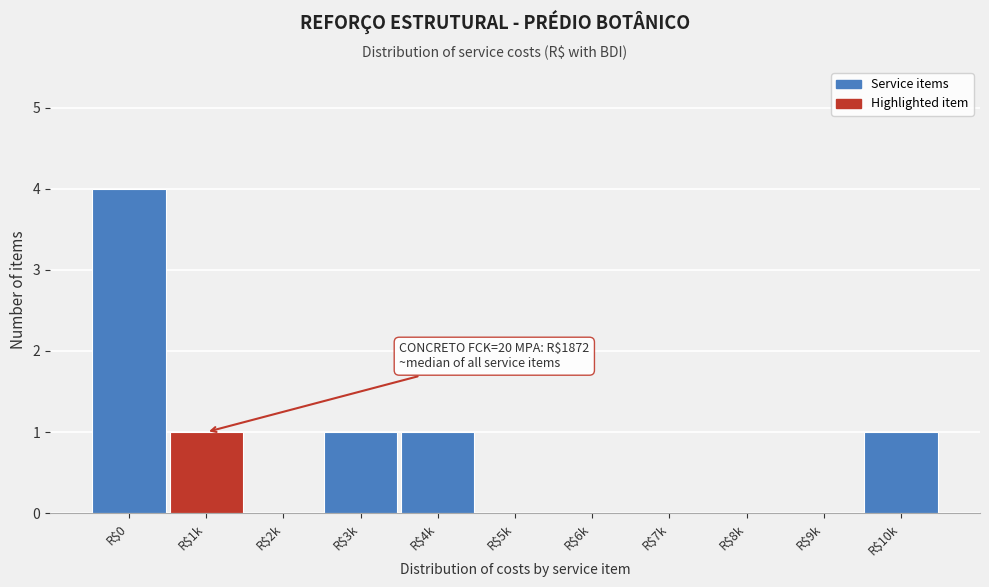

At which category does the chart reach its peak across all series?

R$0